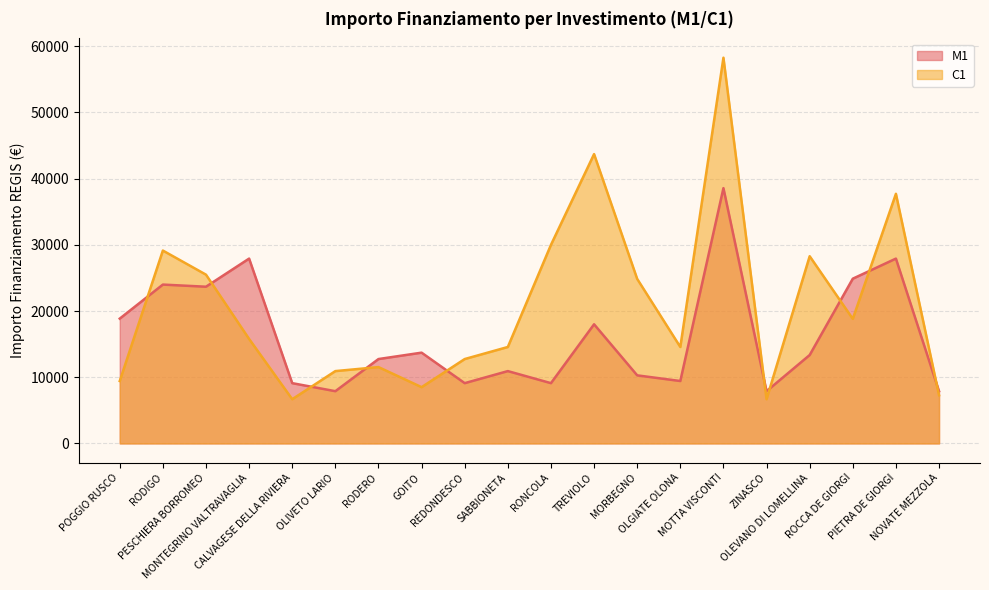

True or false: C1 and M1 intersect in this chart.

True